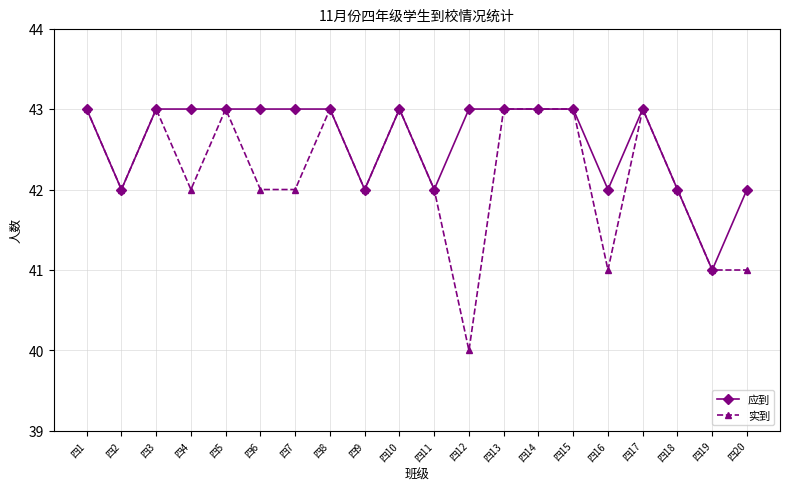

Count the 应到 values in the range 42 to 43.

19